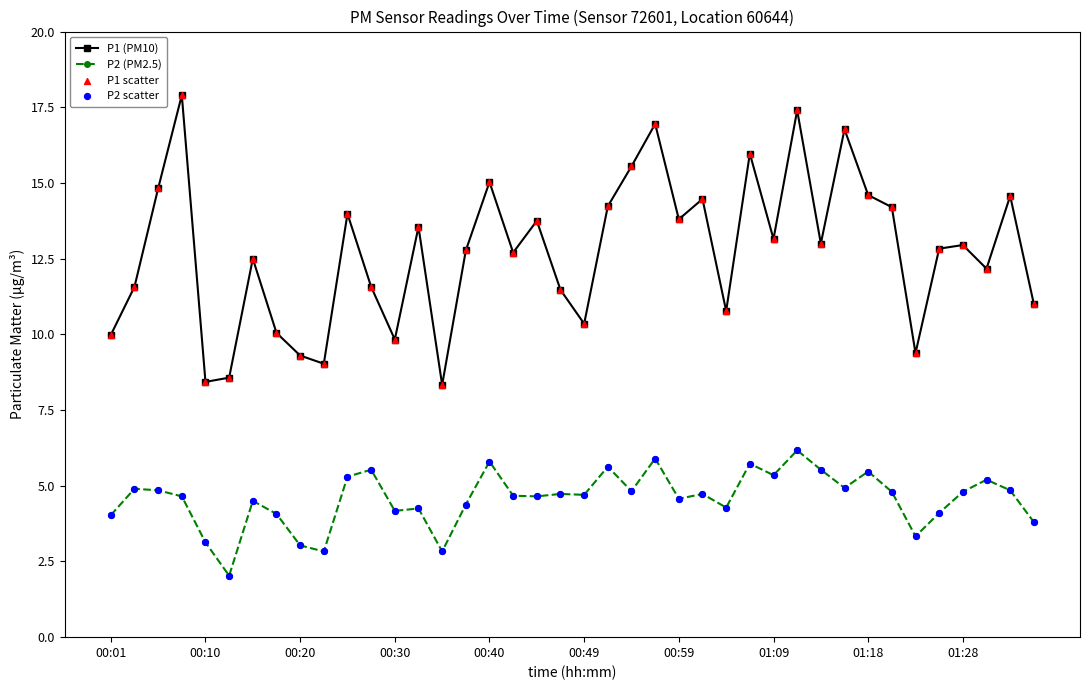

Which series has the largest total across all categories?

P1 (PM10)